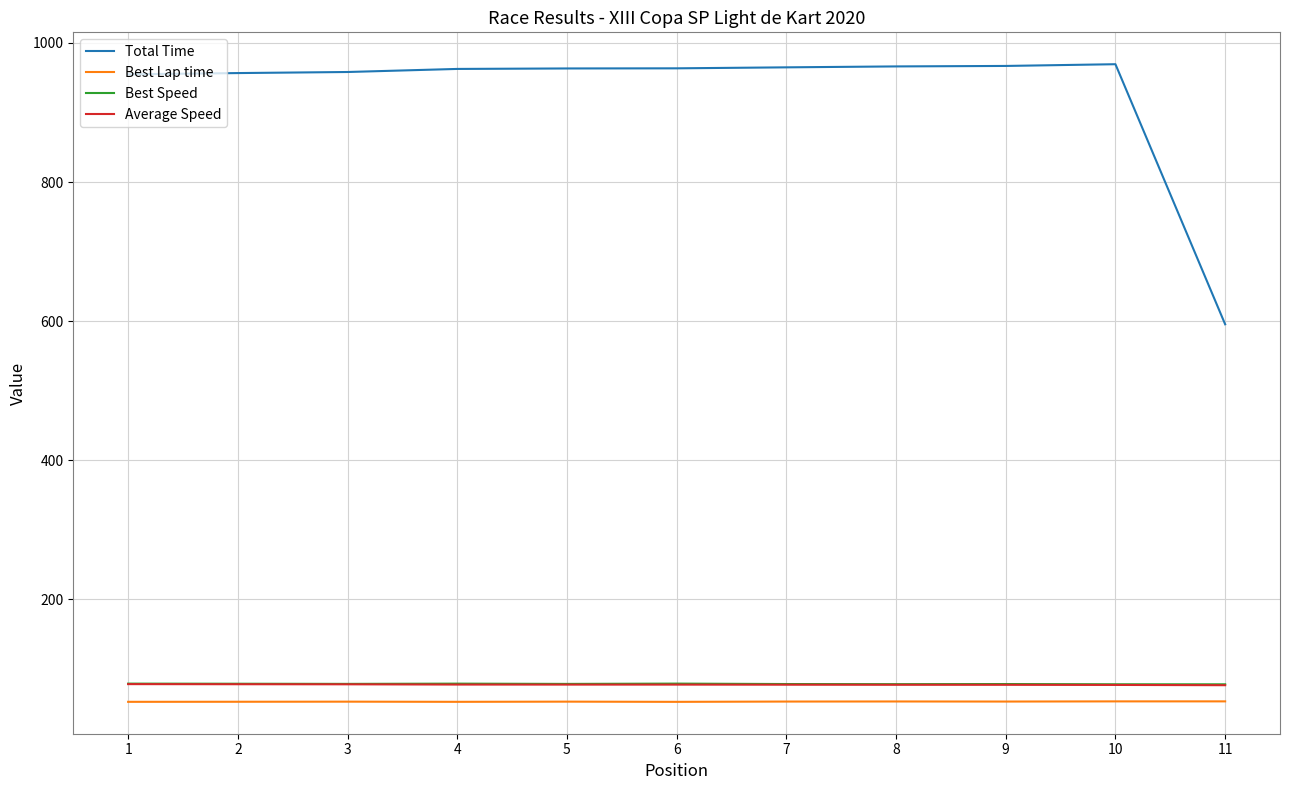

What is the total value across all series at 8?

1174.5